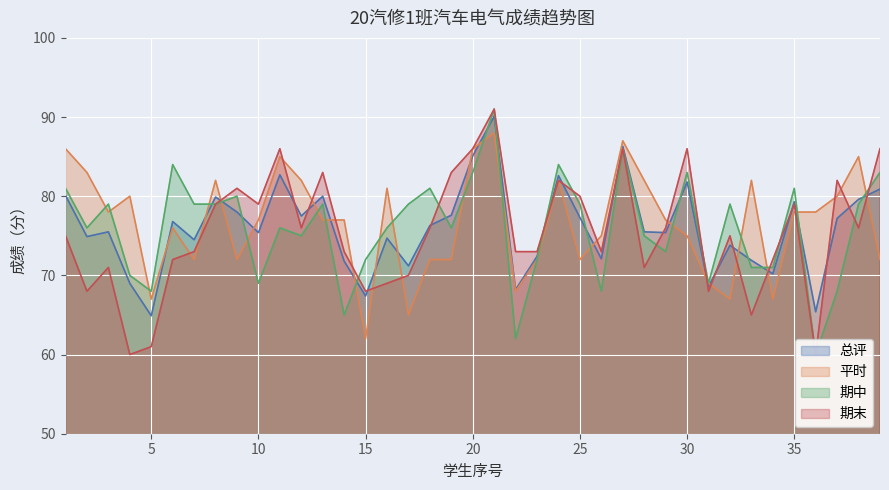

Between which two adjacent categories do 总评 and 期中 first intersect?

7 and 8